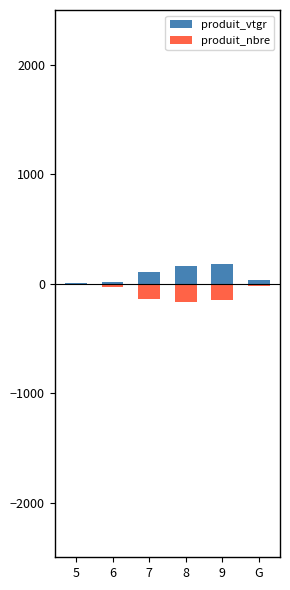

At which category does the chart reach its minimum across all series?

8